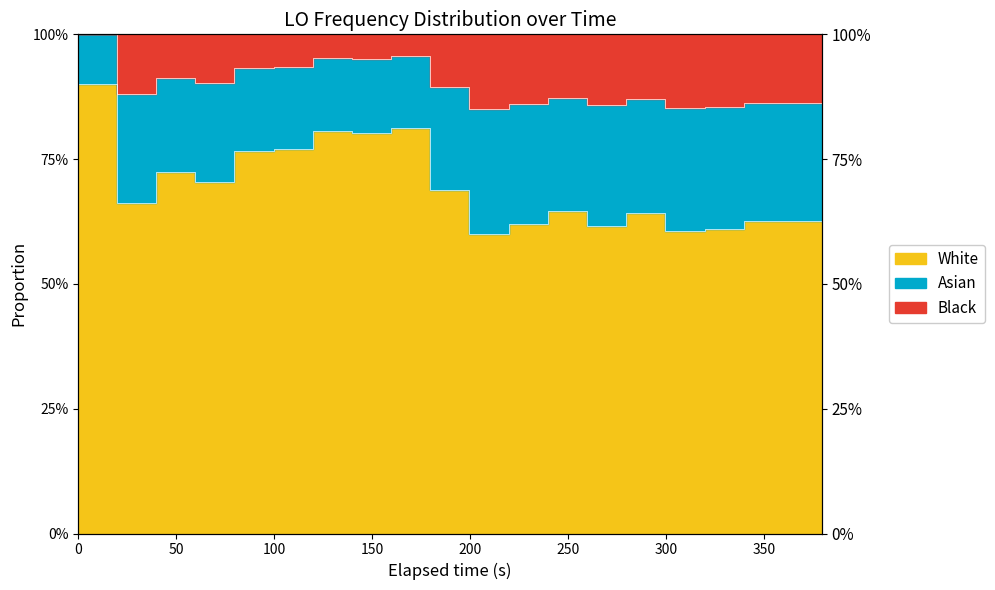

The chart shows a value of 1.0 at 13. True or false?

False